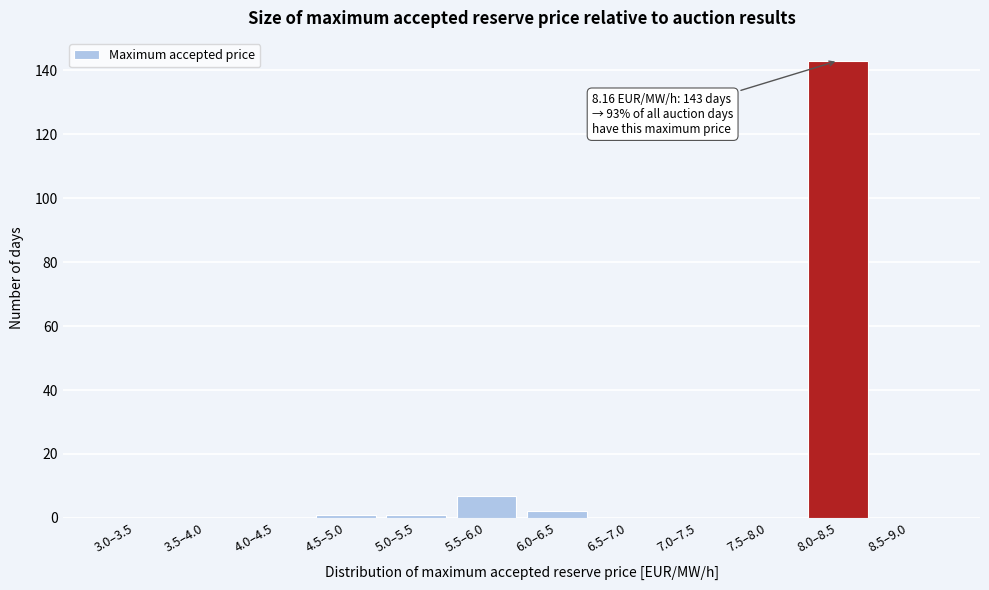

Reading left to right, list all the values displayed in this chart.

3.0–3.5=0	3.5–4.0=0	4.0–4.5=0	4.5–5.0=1	5.0–5.5=1	5.5–6.0=7	6.0–6.5=2	6.5–7.0=0	7.0–7.5=0	7.5–8.0=0	8.0–8.5=143	8.5–9.0=0